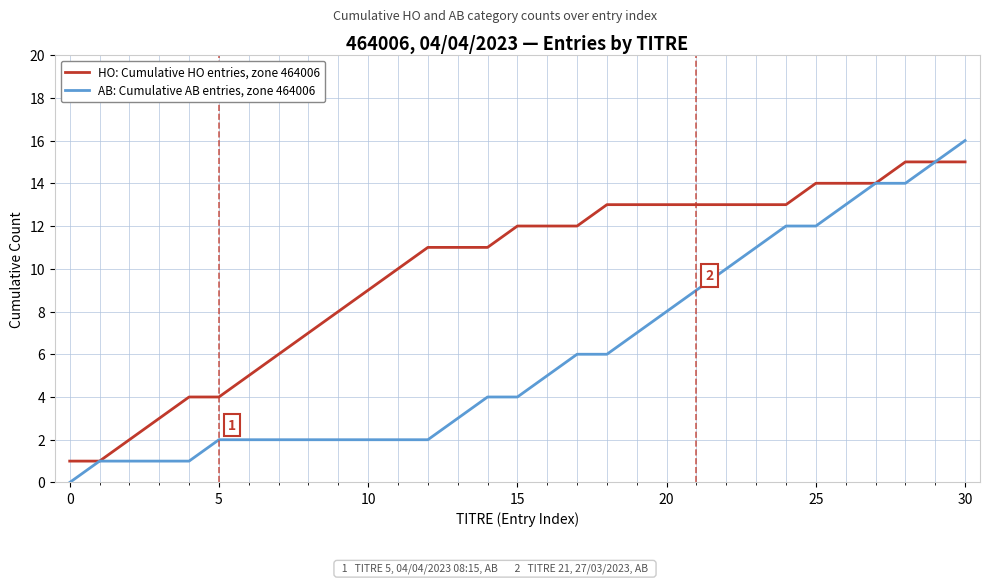

Rank the series by their maximum value, from lowest to highest.

HO: Cumulative HO entries, zone 464006, AB: Cumulative AB entries, zone 464006